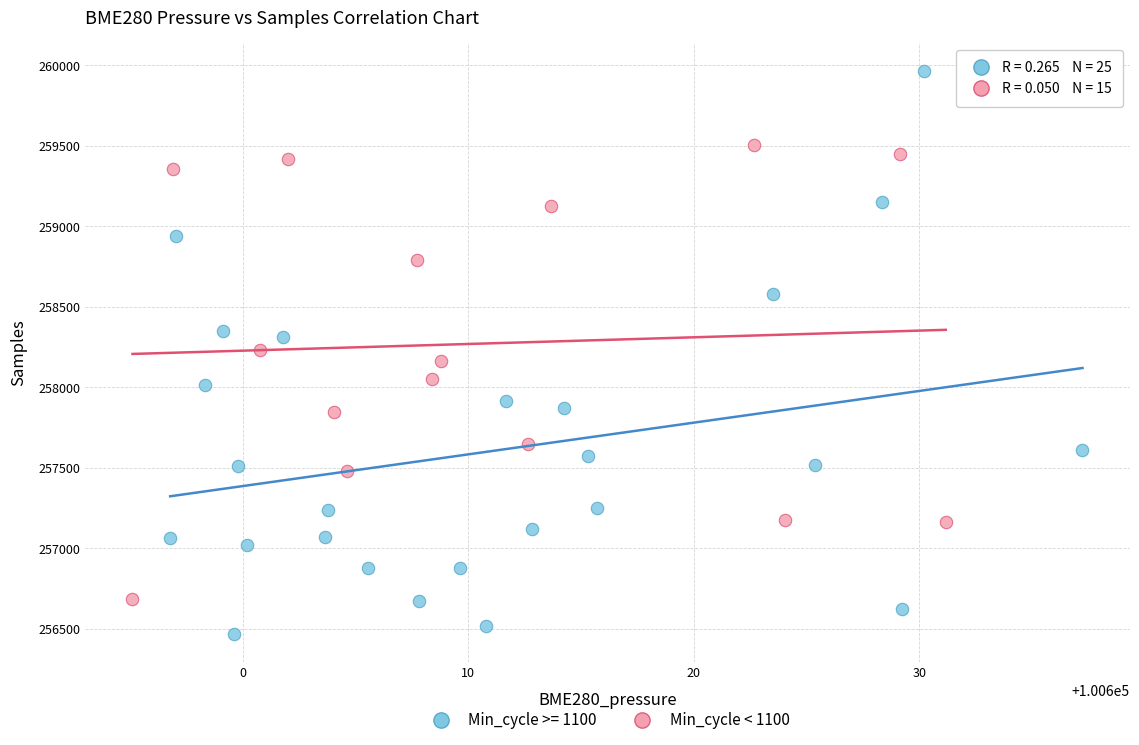

Which series reaches the minimum Y coordinate?

Min_cycle >= 1100